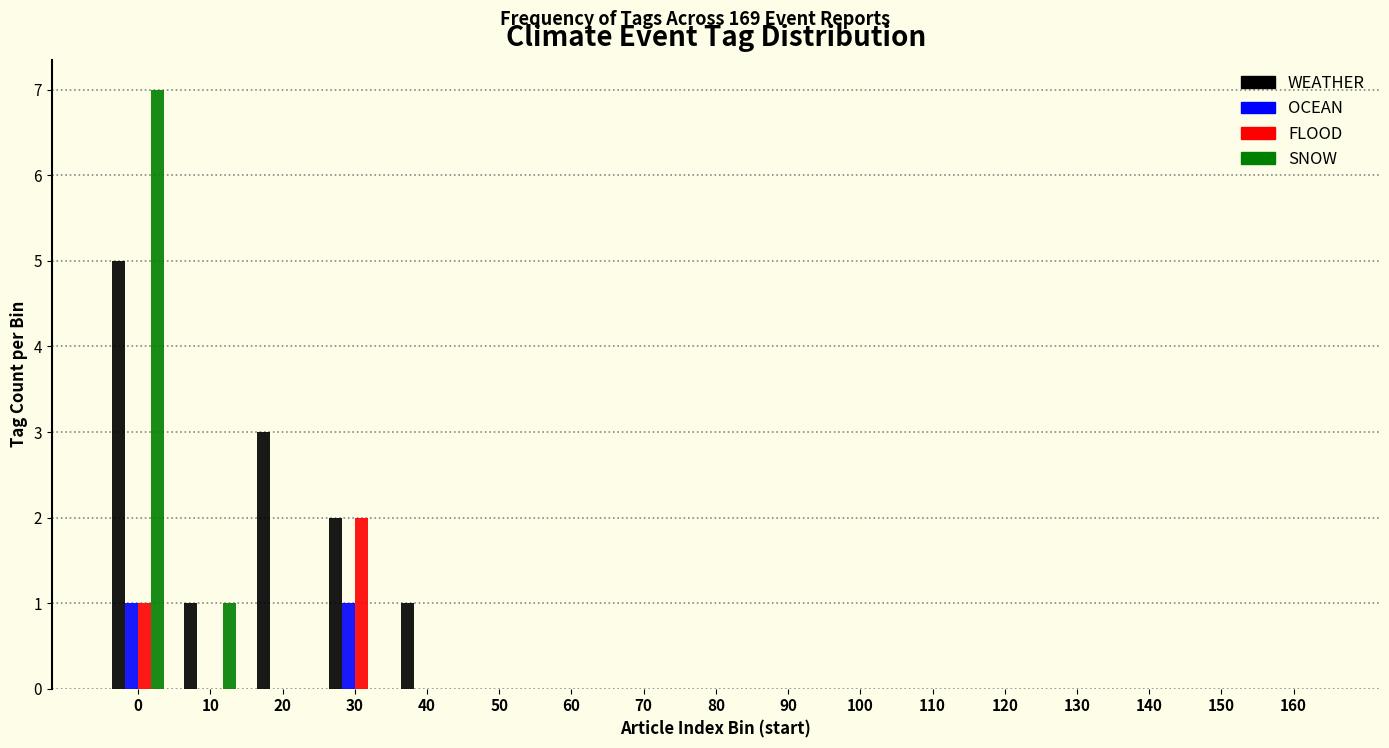

Is it true that SNOW equals -4 at 30?

False